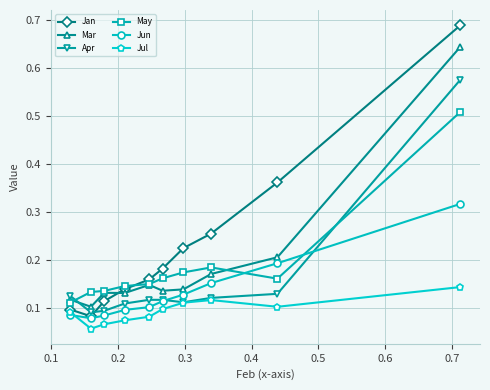

Which series has the widest spread of values?

Jan